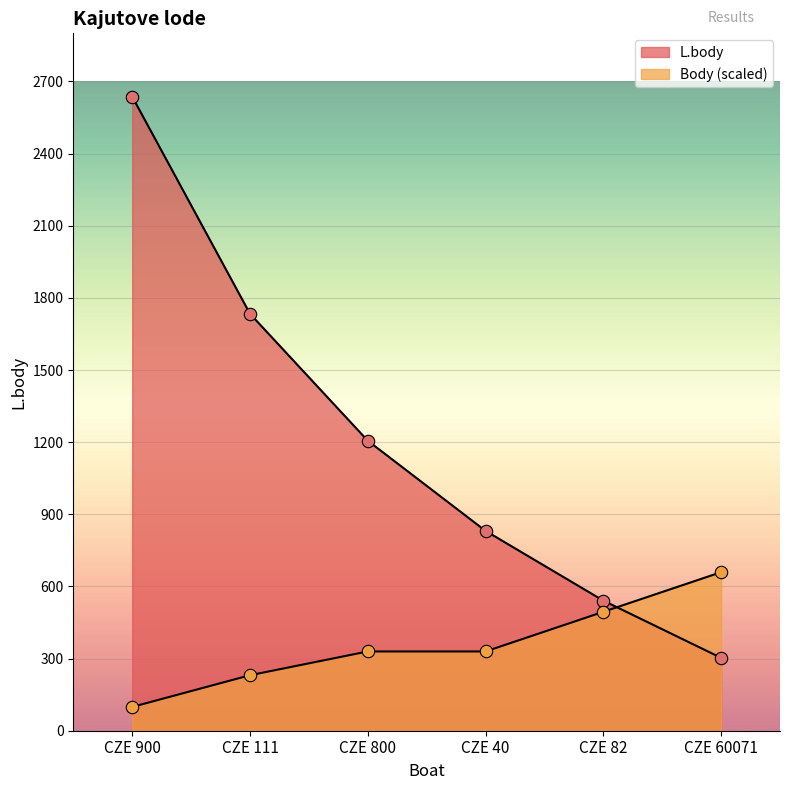

Which series has the largest total across all categories?

L.body